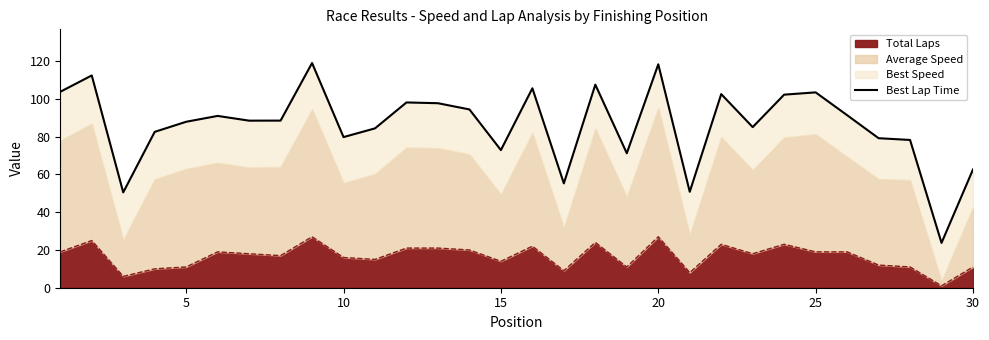

True or false: Total Laps has a value of 19 at 25.

True